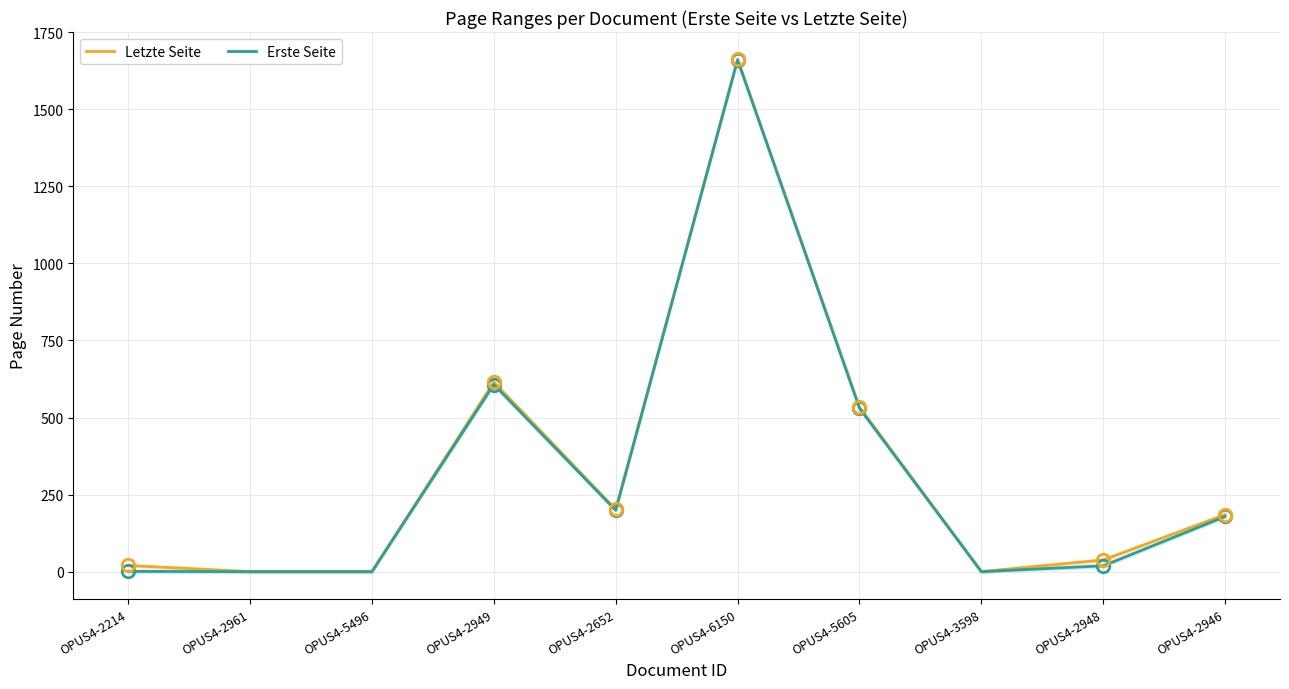

How many interior local valleys does the Letzte Seite series have?

2